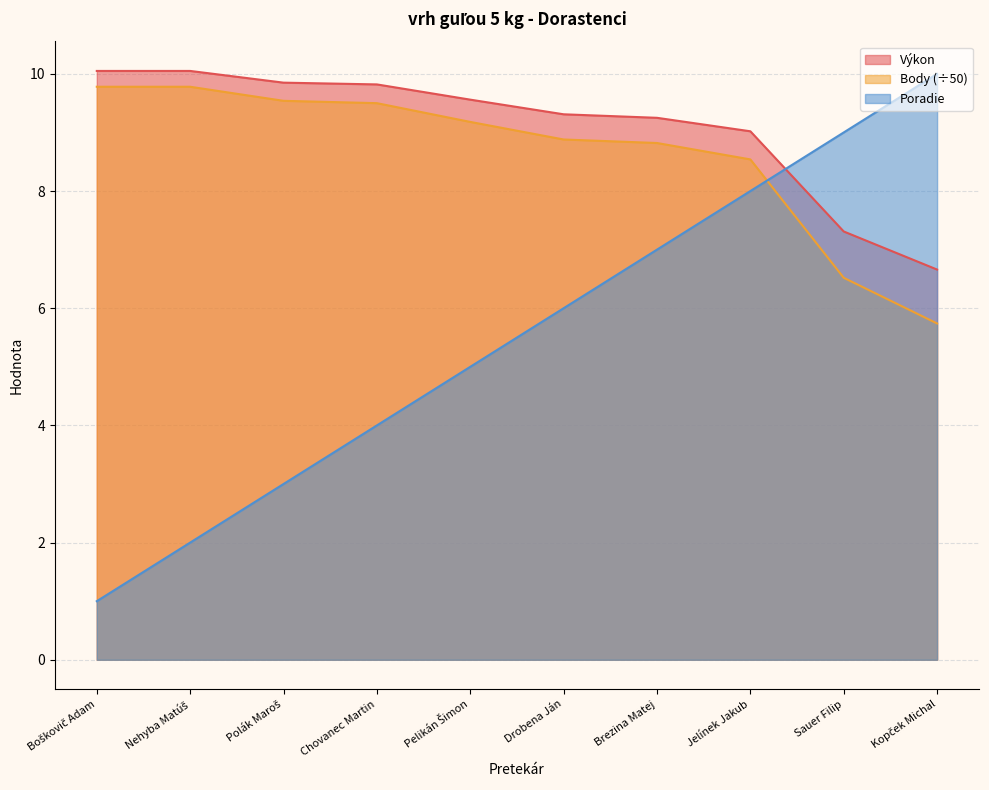

Which category has the lowest value across all series?

Boškovič Adam